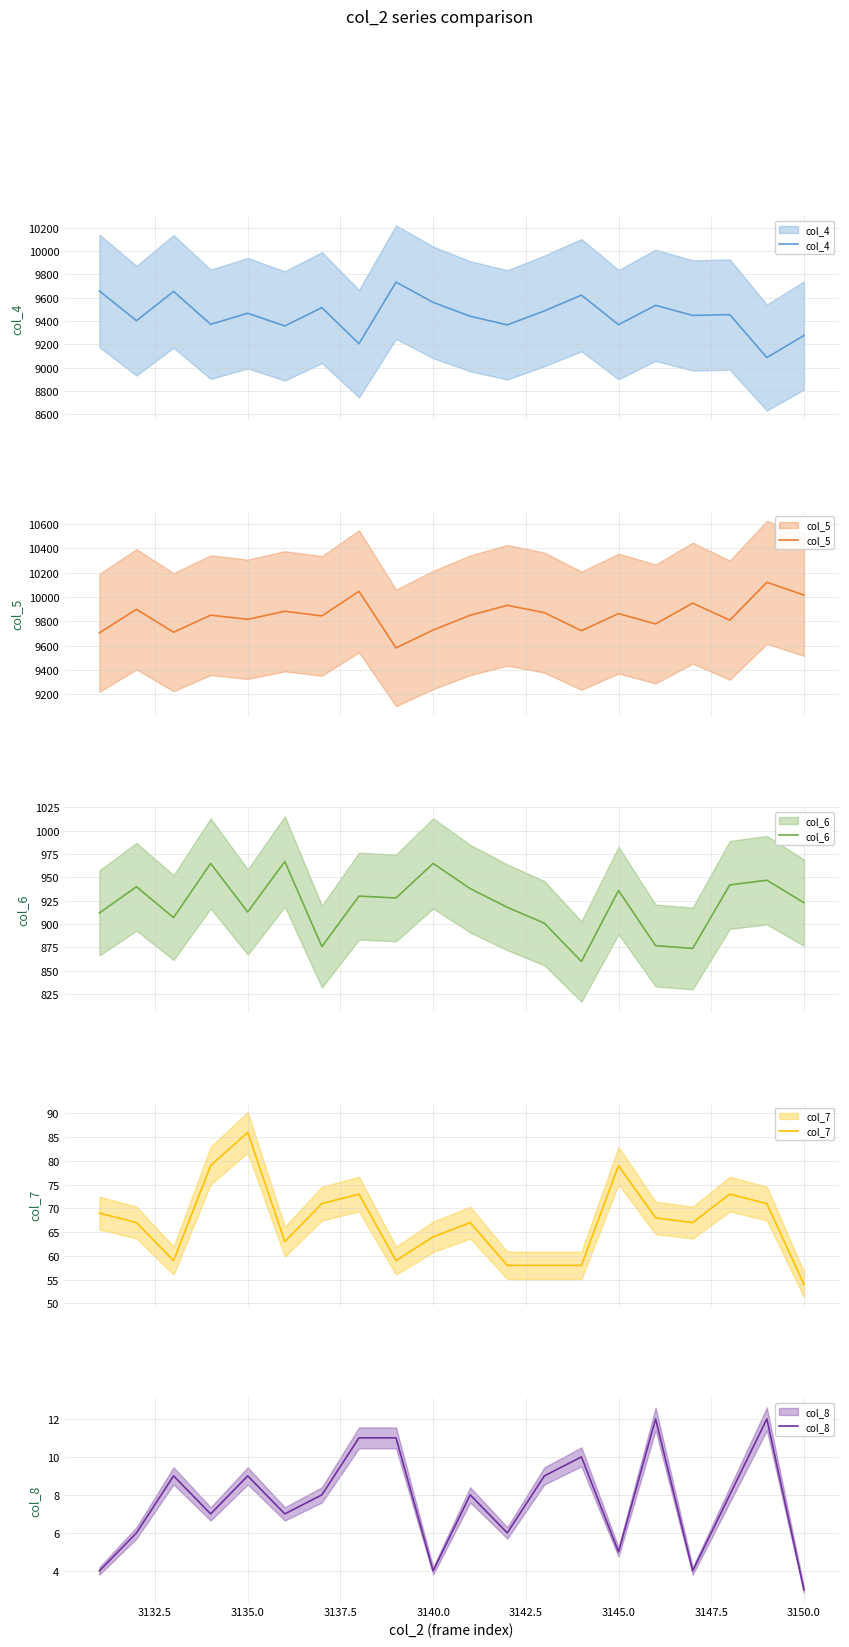

What is the sum of all col_7 values?

1343